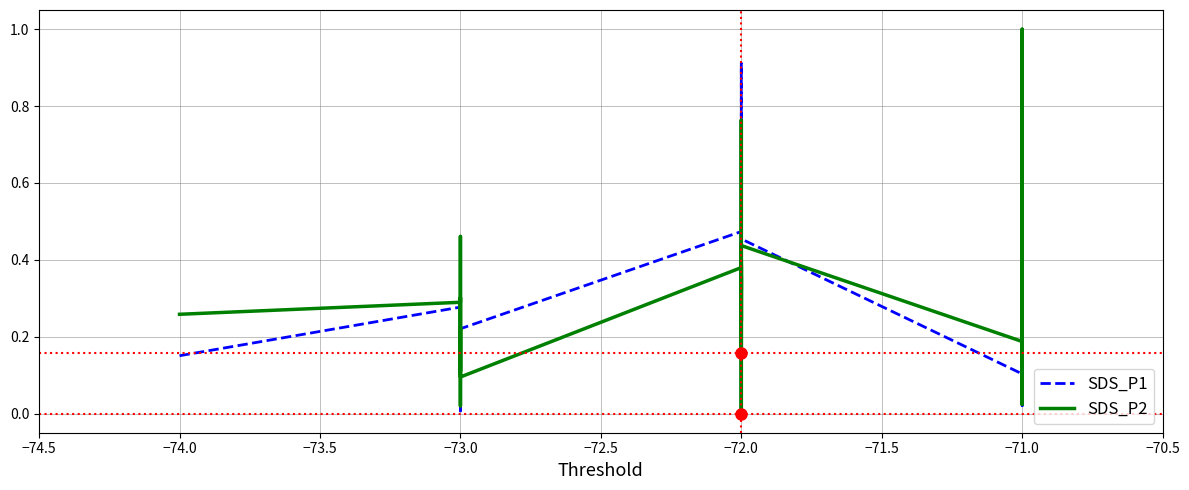

How many lines are shown in the chart?

2